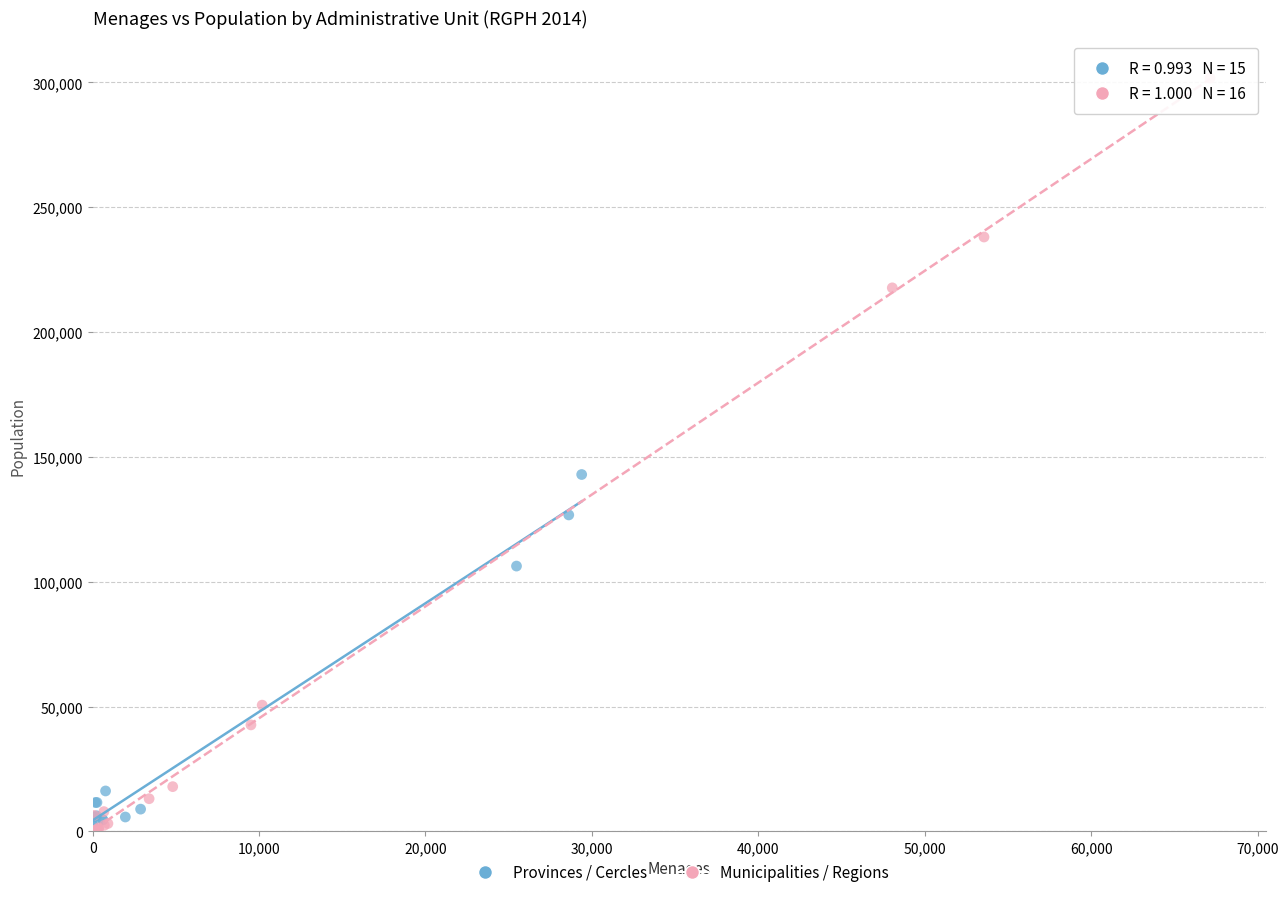

Which series contains the highest Y value?

Municipalities / Regions